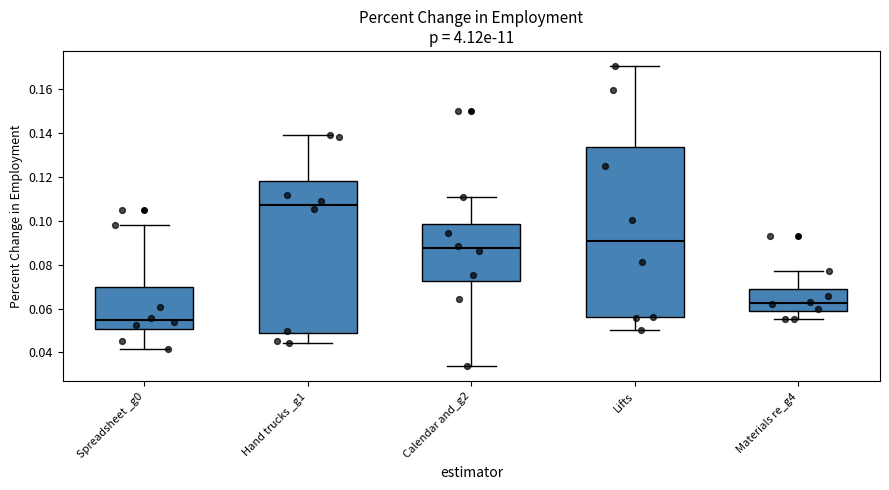

Reading left to right, read every box against the y-axis: the position of its median line, the range the box covers, and the ends of its whiskers. The values are not printed on the chart, so give them approximately, as read against the axis.

Spreadsheet _g0: median 0.054, box 0.050 to 0.070, whiskers 0.042 to 0.098
Hand trucks _g1: median 0.108, box 0.048 to 0.118, whiskers 0.044 to 0.140
Calendar and_g2: median 0.088, box 0.072 to 0.098, whiskers 0.034 to 0.112
Lifts: median 0.090, box 0.056 to 0.134, whiskers 0.050 to 0.170
Materials re_g4: median 0.062, box 0.058 to 0.068, whiskers 0.056 to 0.078